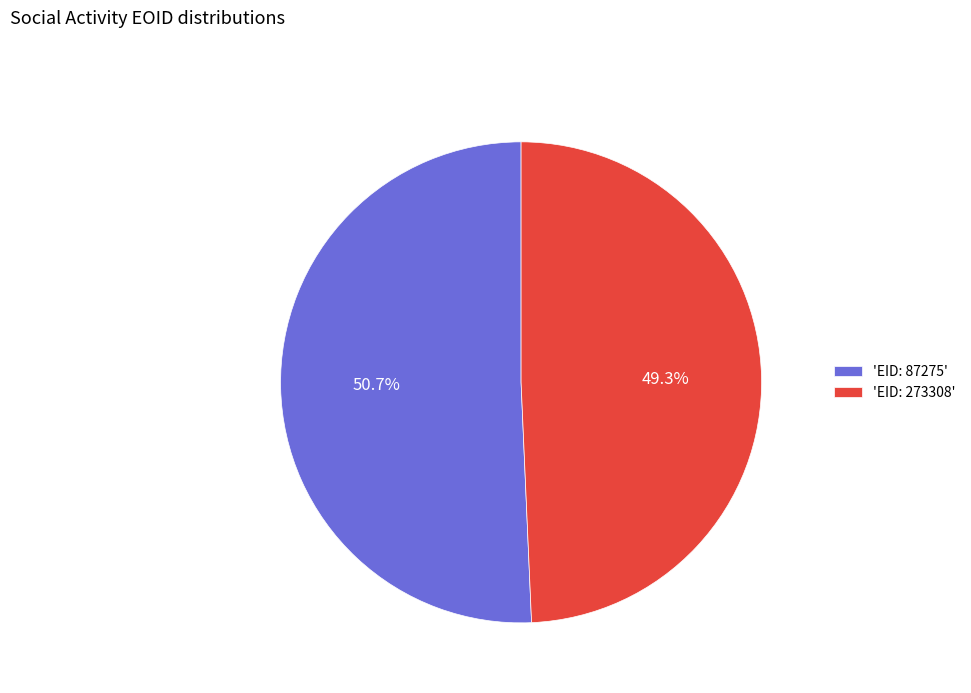

Which category has the smallest portion of the pie?

'EID: 273308'